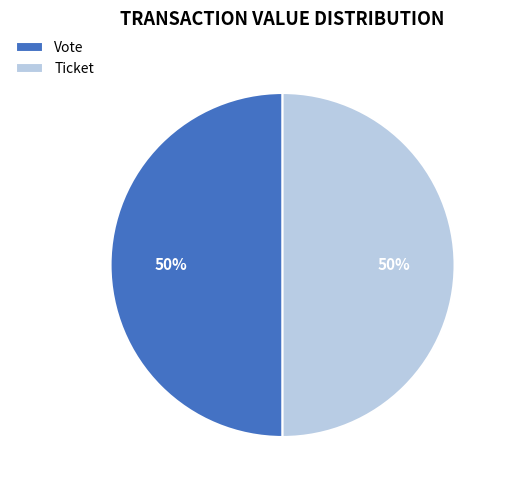

How many slices are in this pie chart?

2